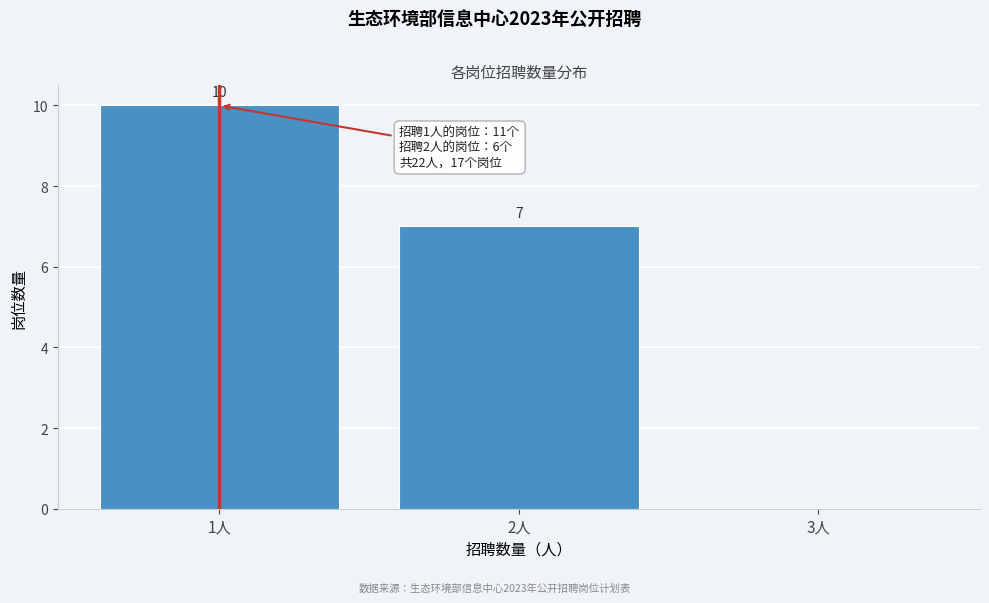

Which range on the x-axis has the tallest bar?

0.5 to 1.5